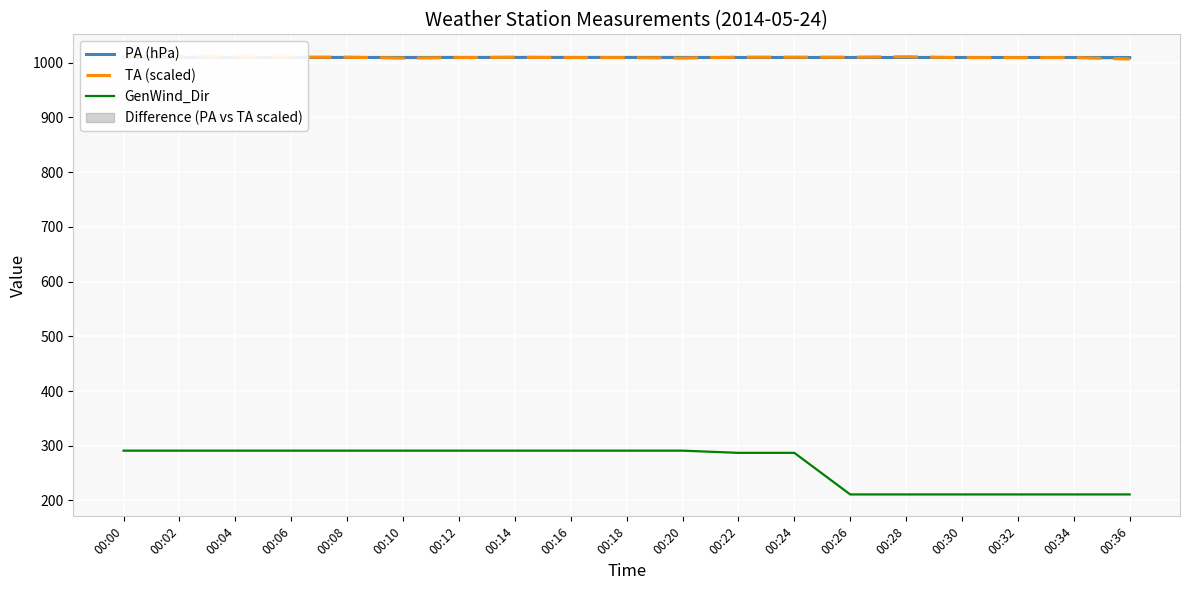

Count the number of data series in this chart.

3